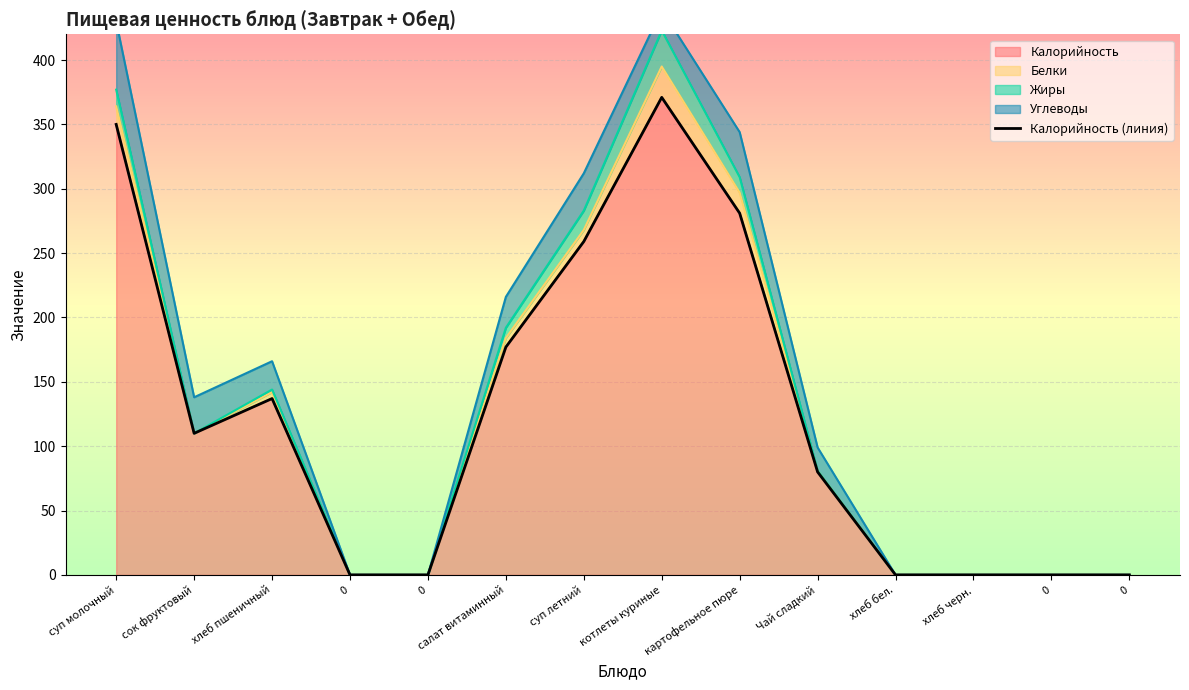

What is the label of the 6th point from the right?

картофельное пюре